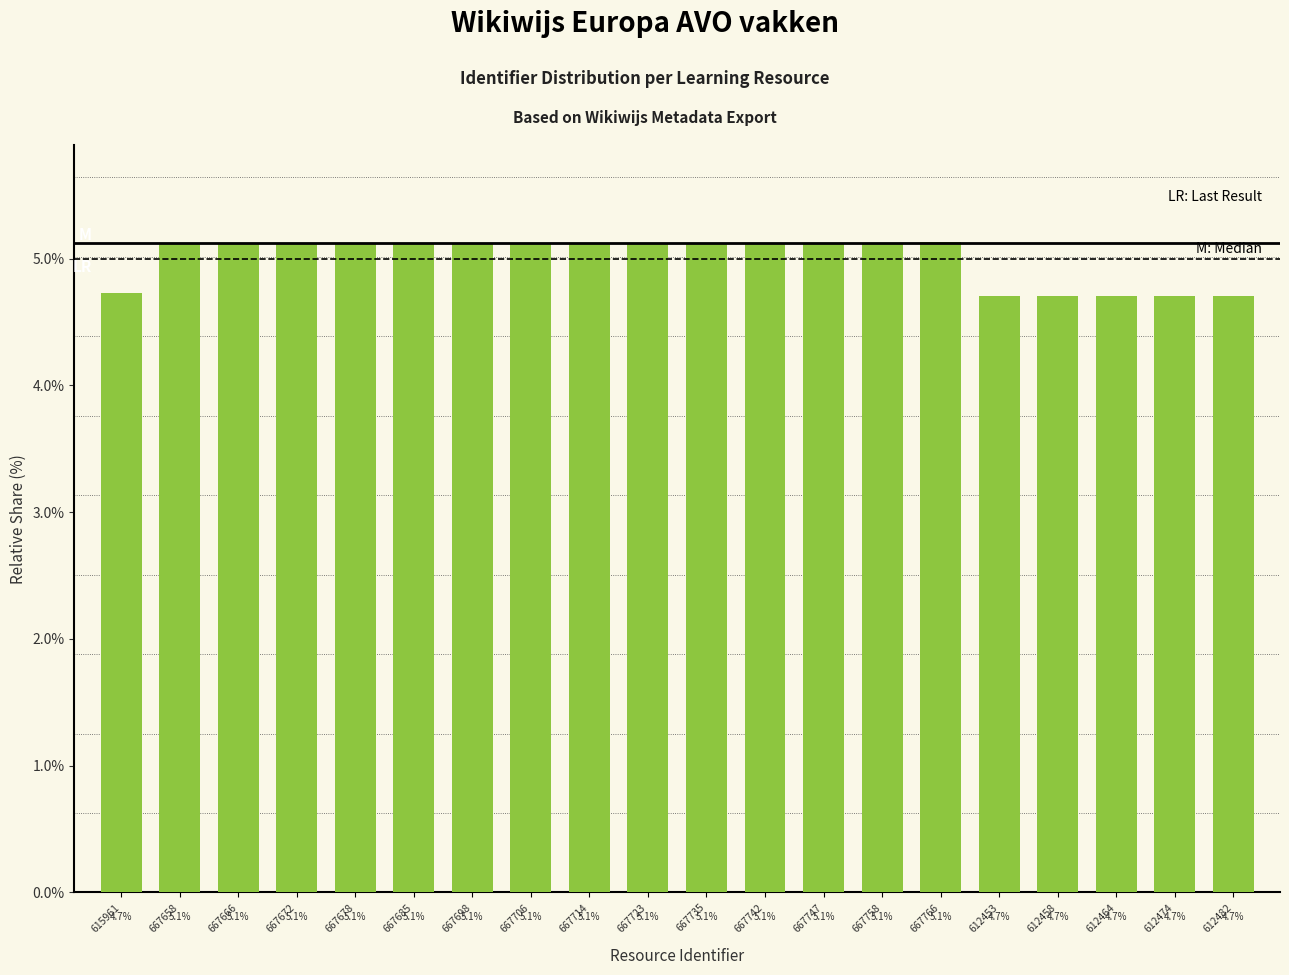

What is the value of the 14th bar from the left?

5.1